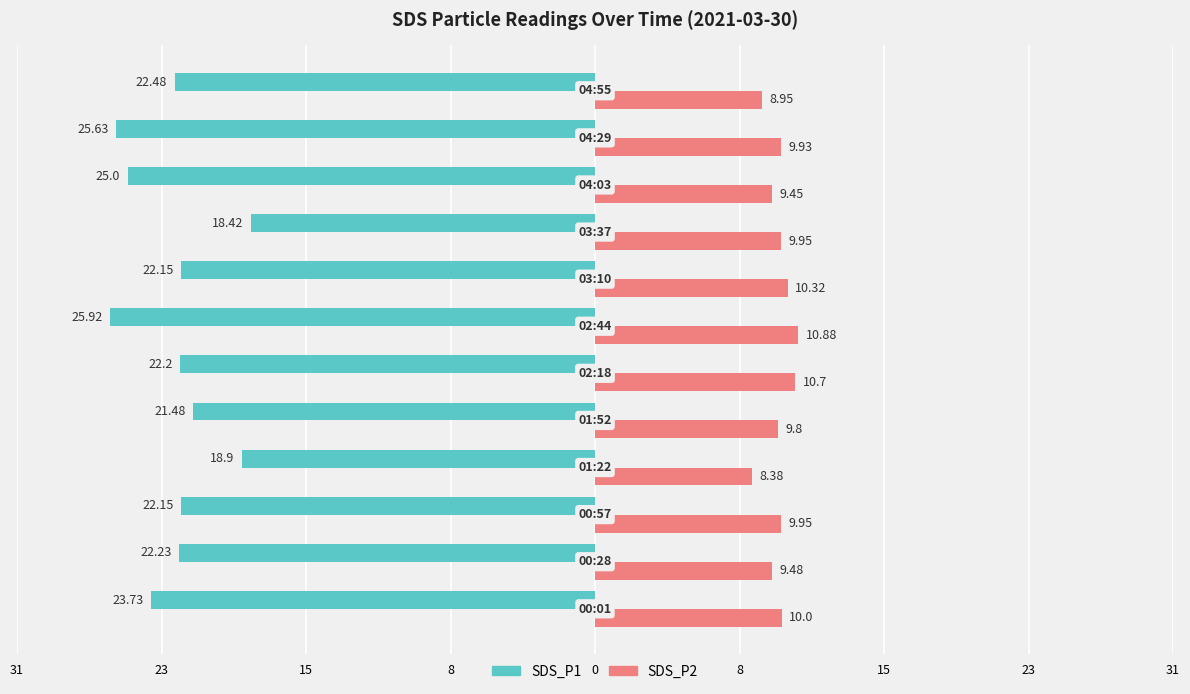

What are all the series names shown in the legend?

SDS_P1, SDS_P2